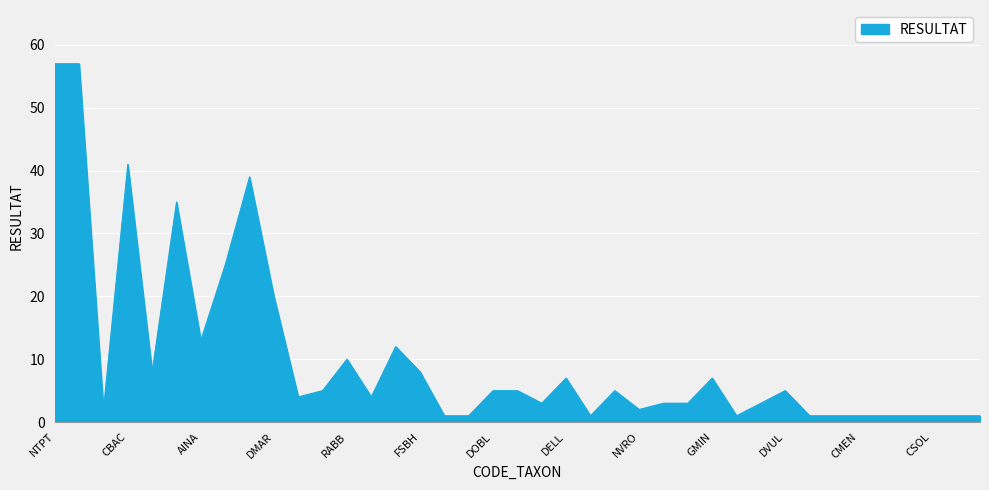

Rank the categories by value from lowest to highest.

NDIS, EADN, NTTT, FPIN, GLAT, NRFA, CMEN, ALAR, NAMP, CSOL, APGE, NRCH, NCPR, NVRO, ESLE, GGRA, GPRI, GNOD, NHEL, NANT, FBRE, DOBL, SELI, GYAT, DVUL, DELL, GMIN, GPAR, FSBH, RABB, CAEX, AINA, DMAR, AOVA, ACOP, APED, CBAC, NTPT, NCTE